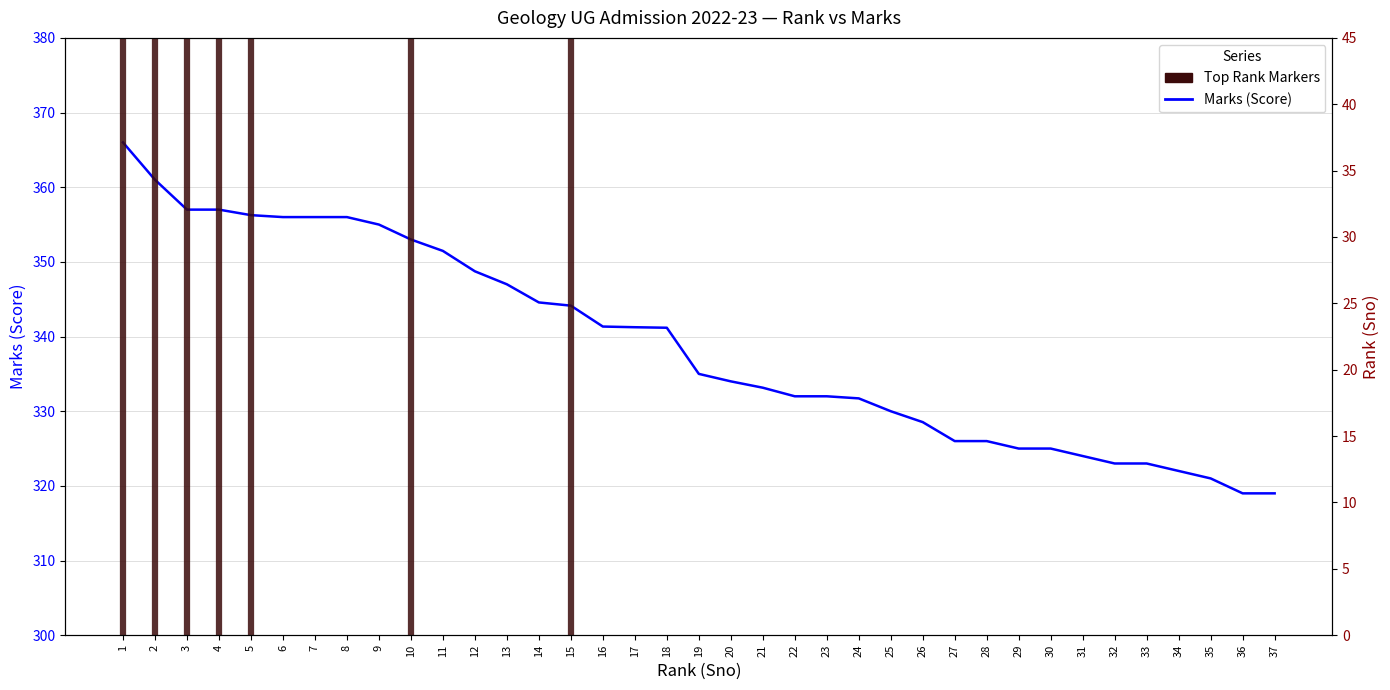

Which label corresponds to the smallest value in the chart?

1